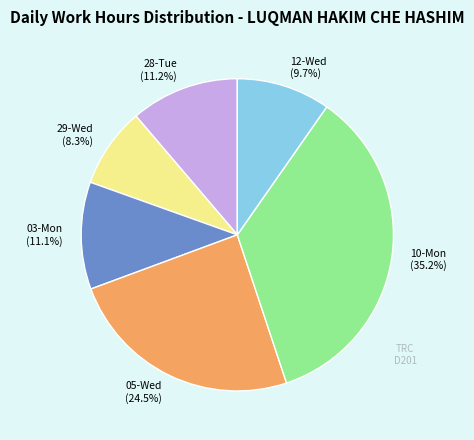

Is there any slice that represents more than half of the pie?

No